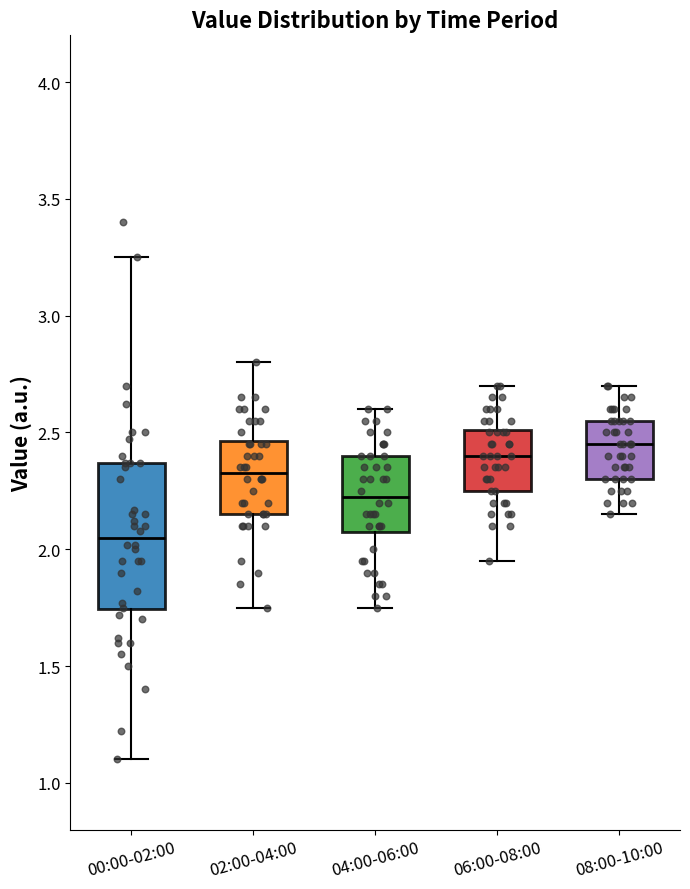

Which box has the lowest median line?

00:00-02:00